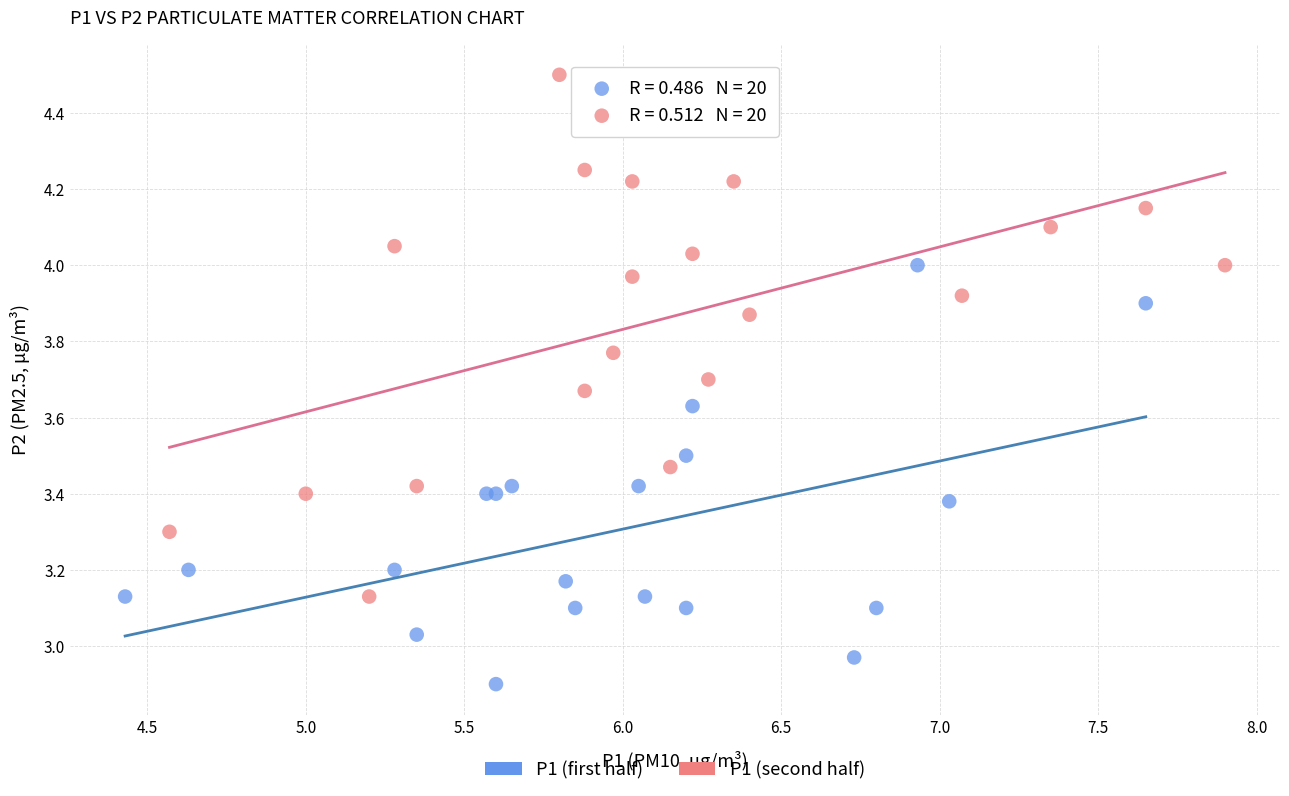

Which series has the largest Y range (max minus min)?

P1 (second half)